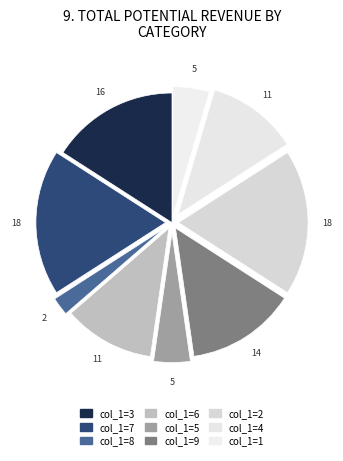

Count the number of slices in the pie.

9